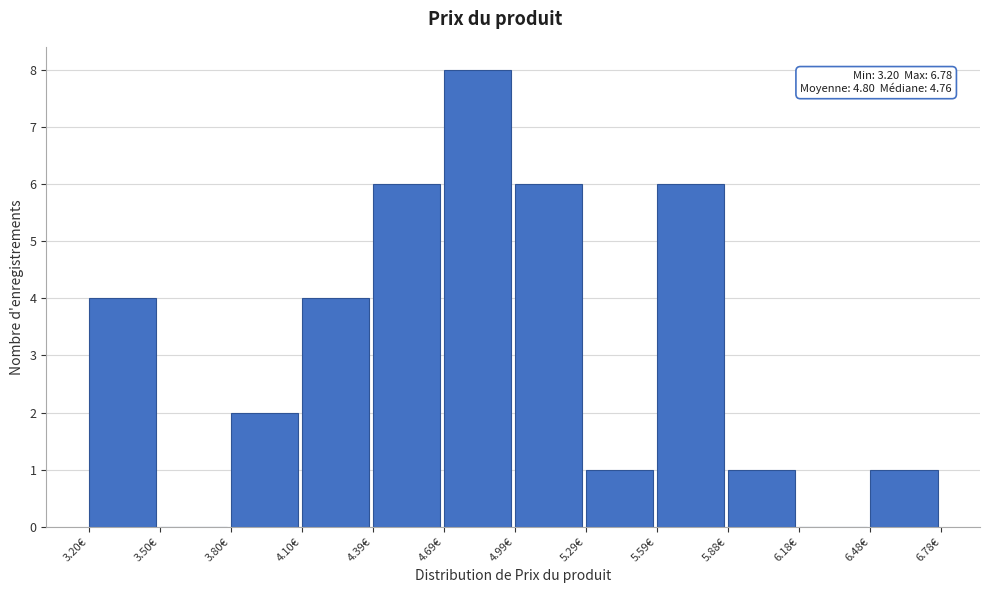

Which range on the x-axis has the tallest bar?

4.7 to 5.0